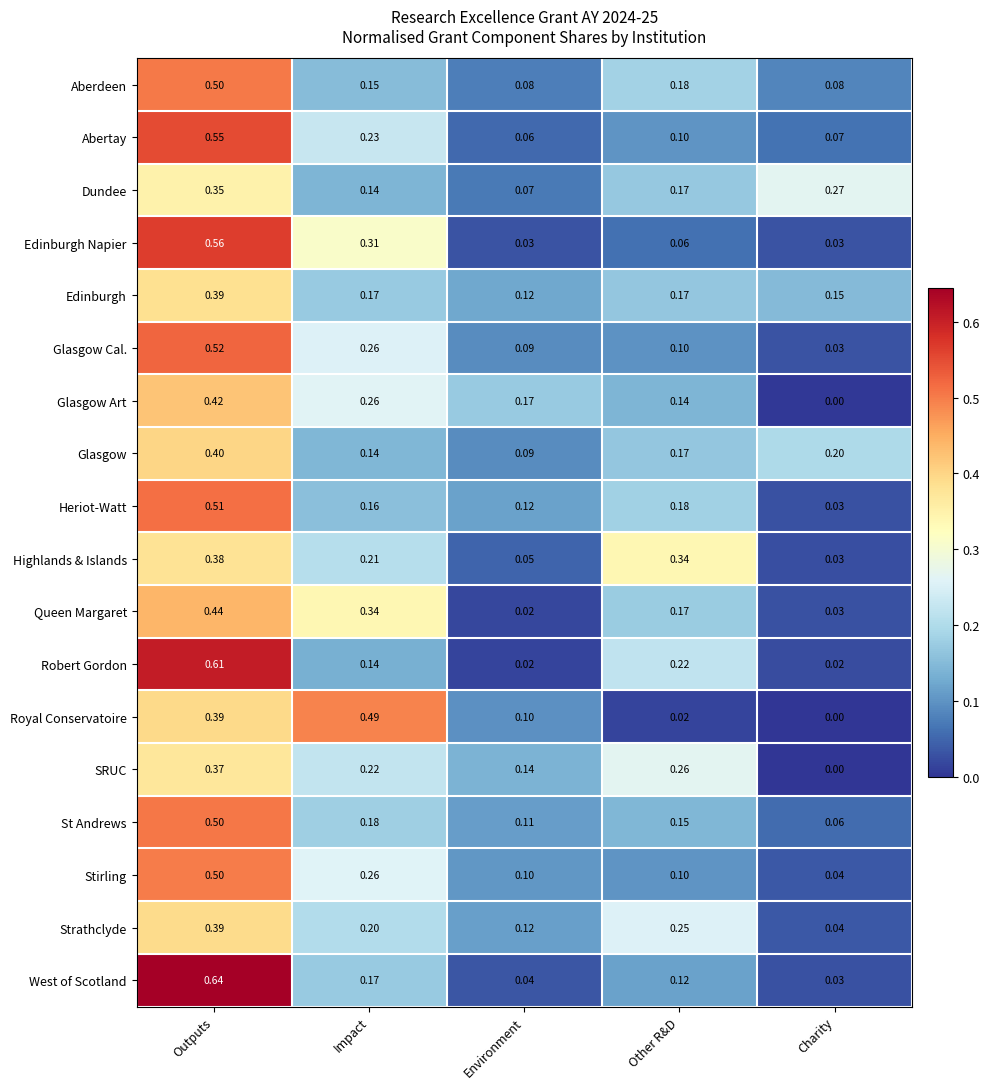

List the labels in order of Glasgow value, largest first.

Outputs, Charity, Other R&D, Impact, Environment